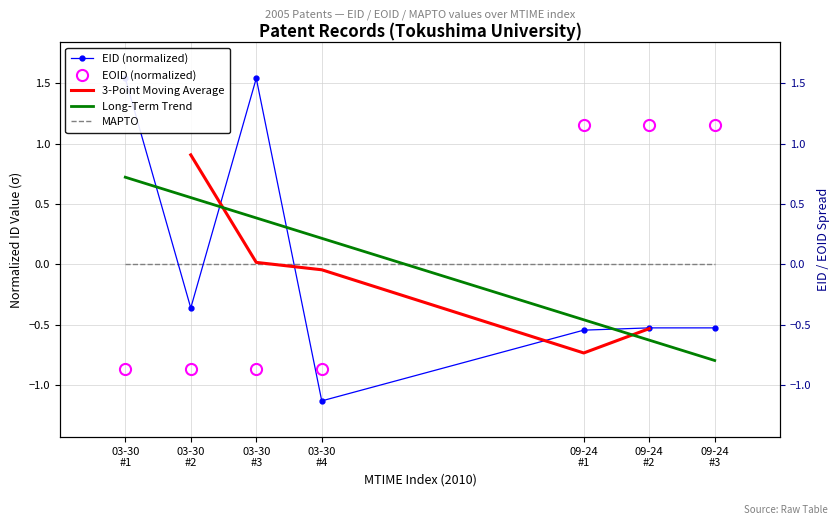

How many values in the EID (normalized) series are below 0?

5